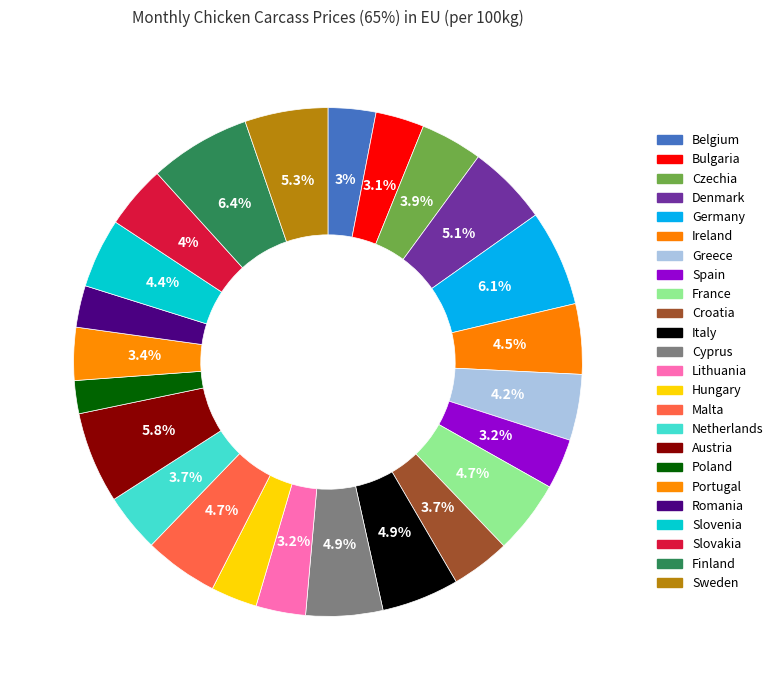

Is it true that Czechia is 9% of the pie?

False